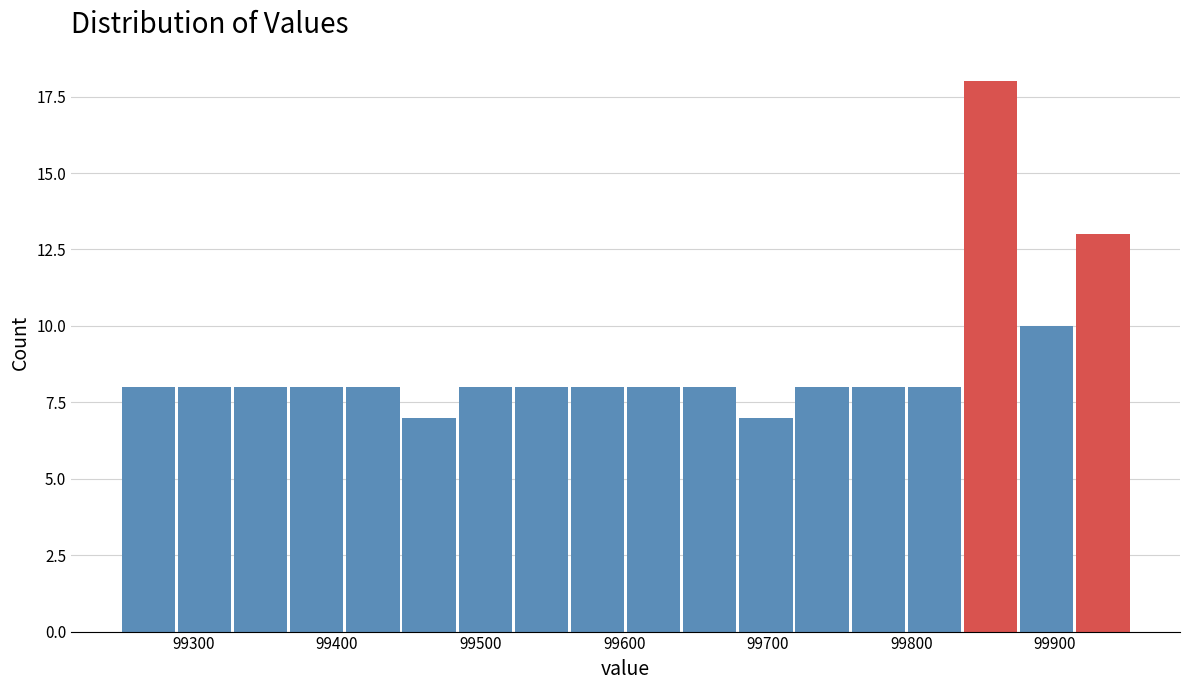

Read against the x-axis, roughly where is the centre of the tallest bar?

99860